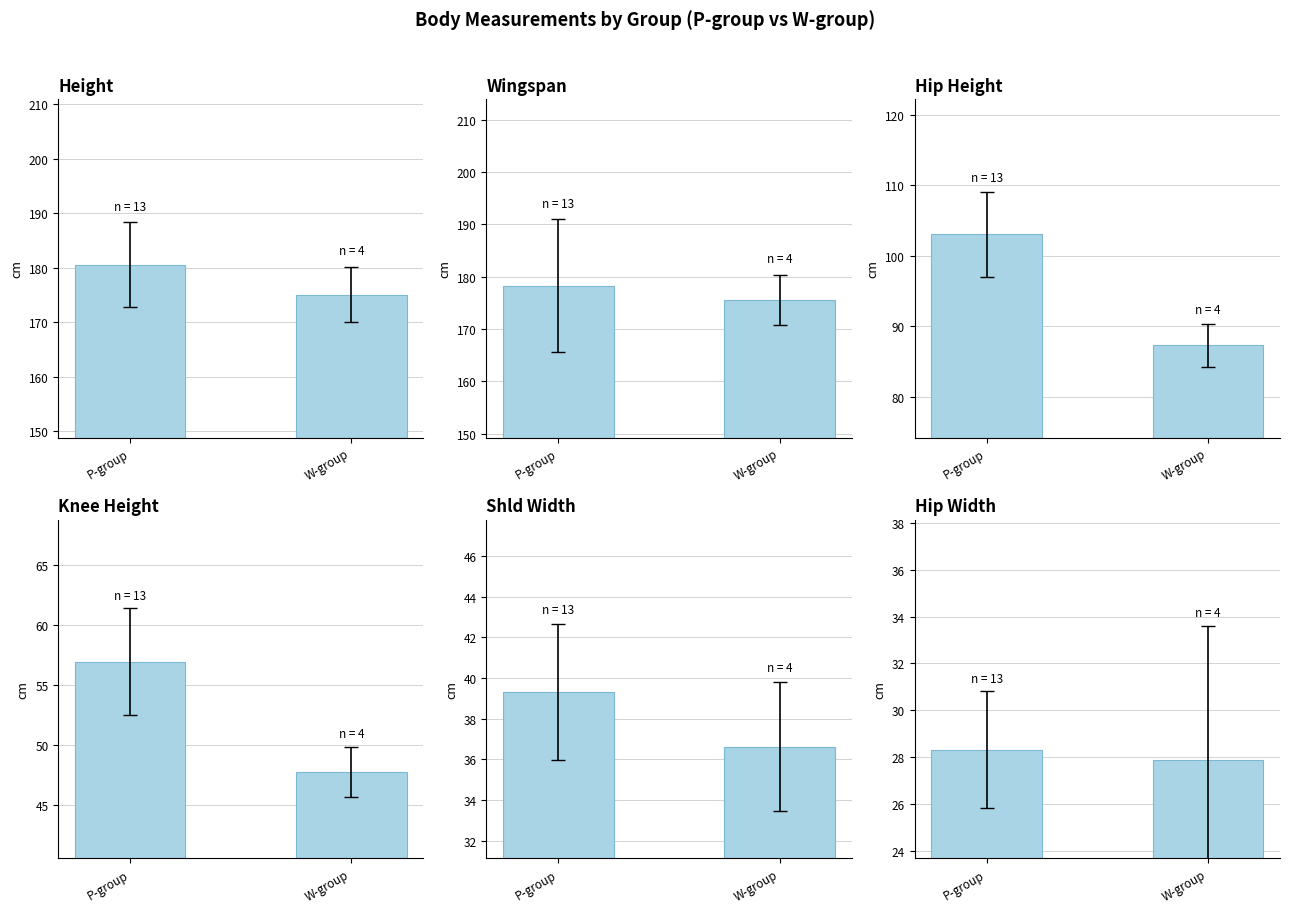

List the series in order of their peak value, highest first.

Height, Wingspan, Hip Height, Knee Height, Shld Width, Hip Width